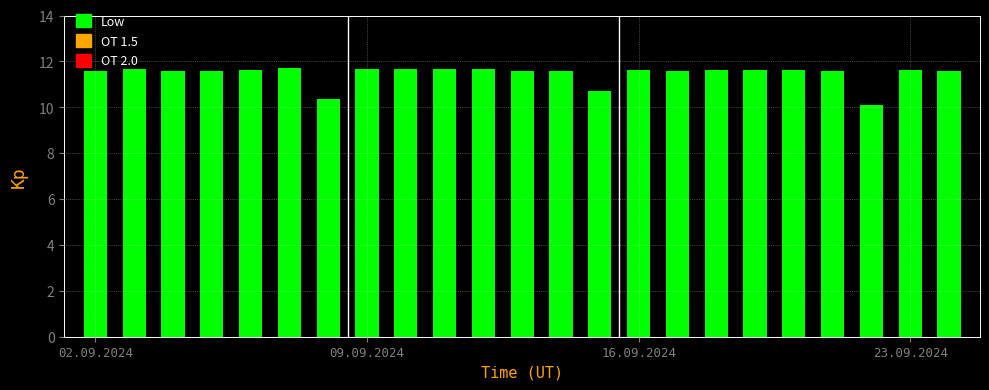

What is the difference between the maximum and minimum values?

1.6